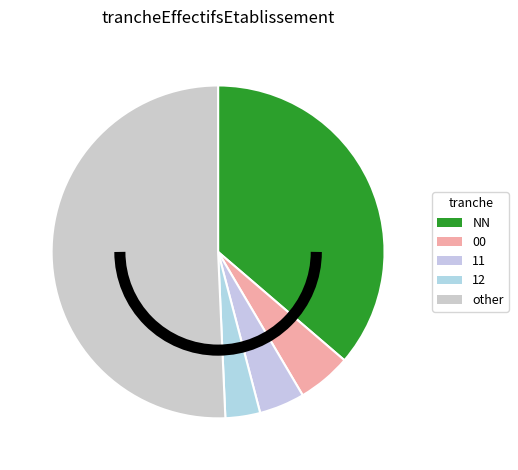

What percentage is the other slice, to the nearest percent?

51%